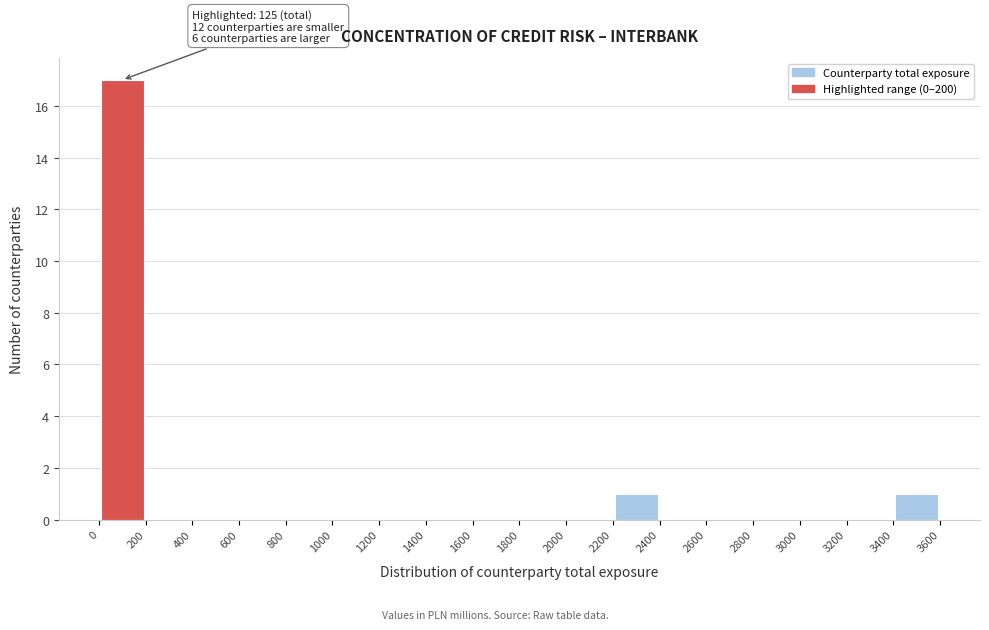

Which range on the x-axis has the tallest bar?

0 to 200